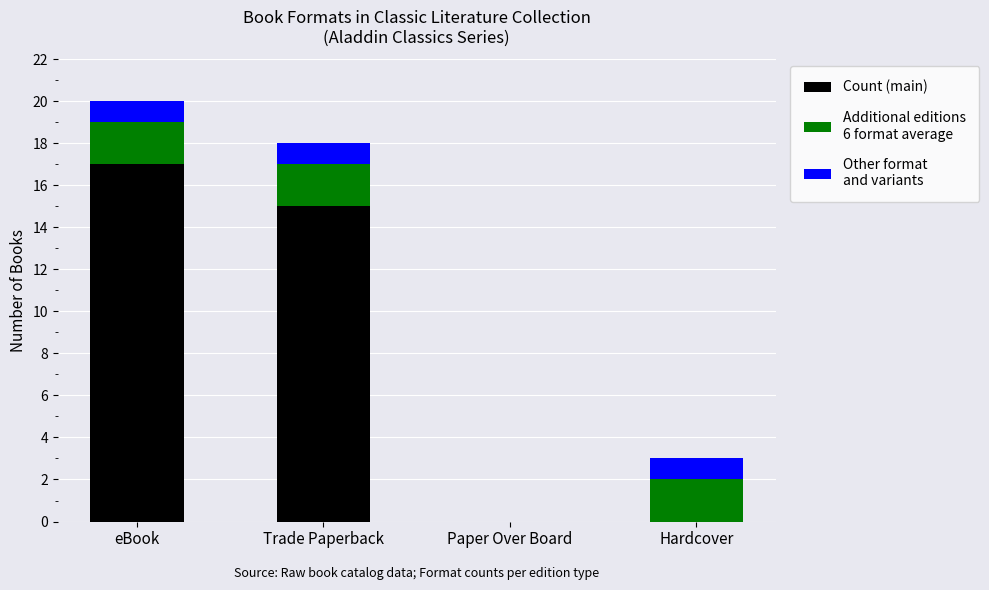

At which category is the sum across all series the highest?

eBook